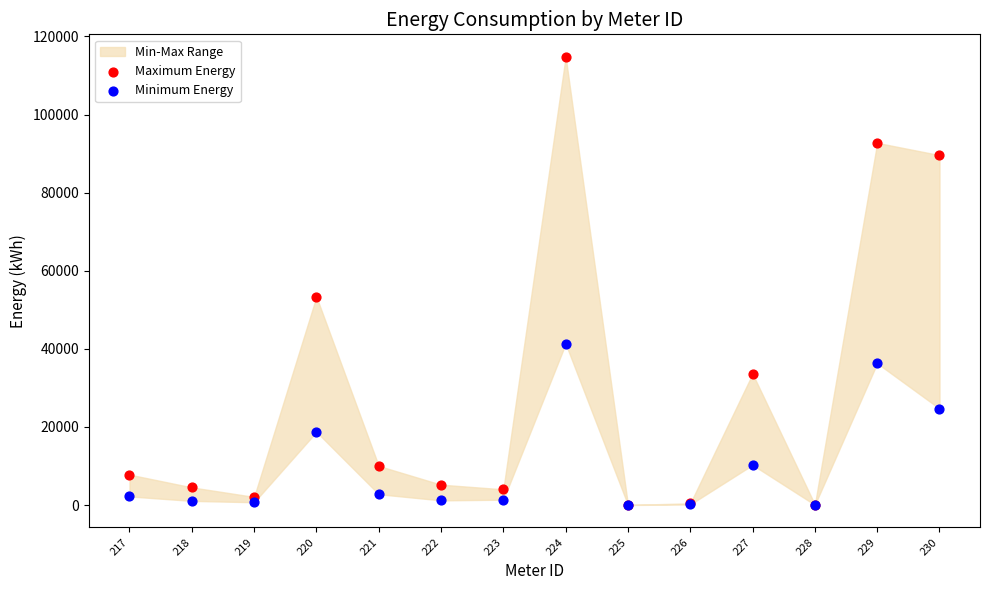

Which series reaches the maximum Y coordinate?

Maximum Energy